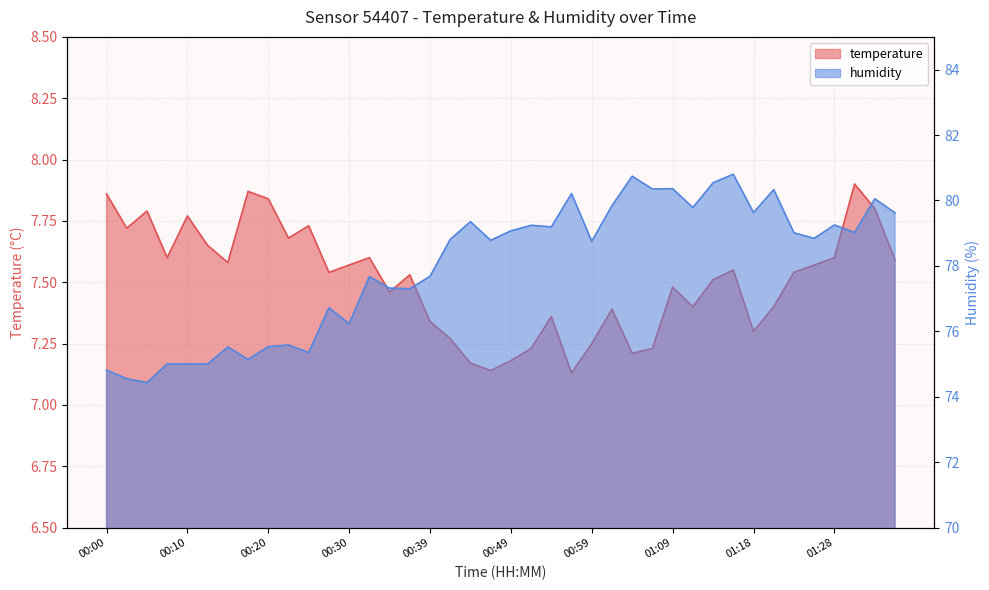

Which category has the lowest value in the humidity series?

00:05